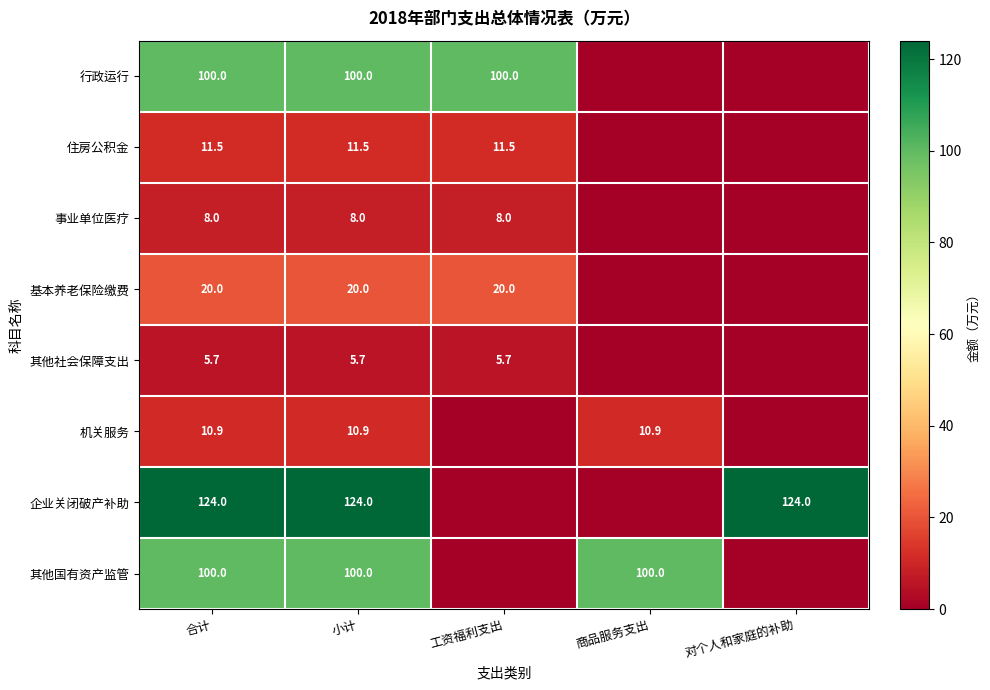

How many distinct data groups are displayed?

8